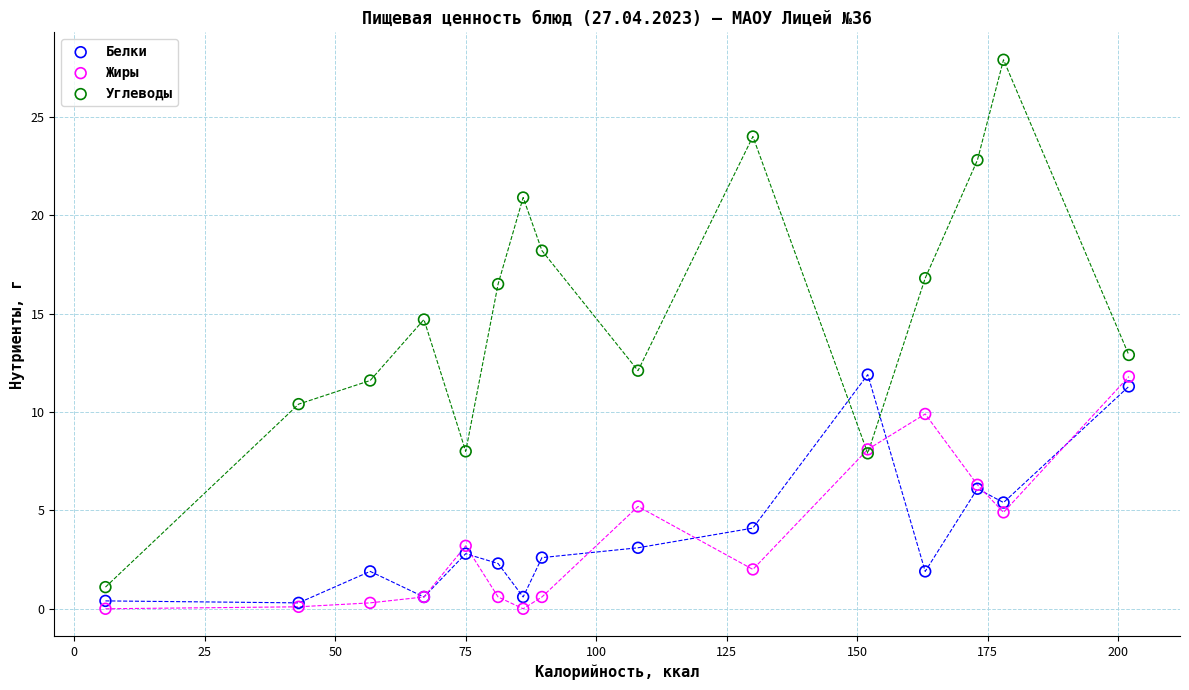

Which series contains the lowest Y value?

Жиры